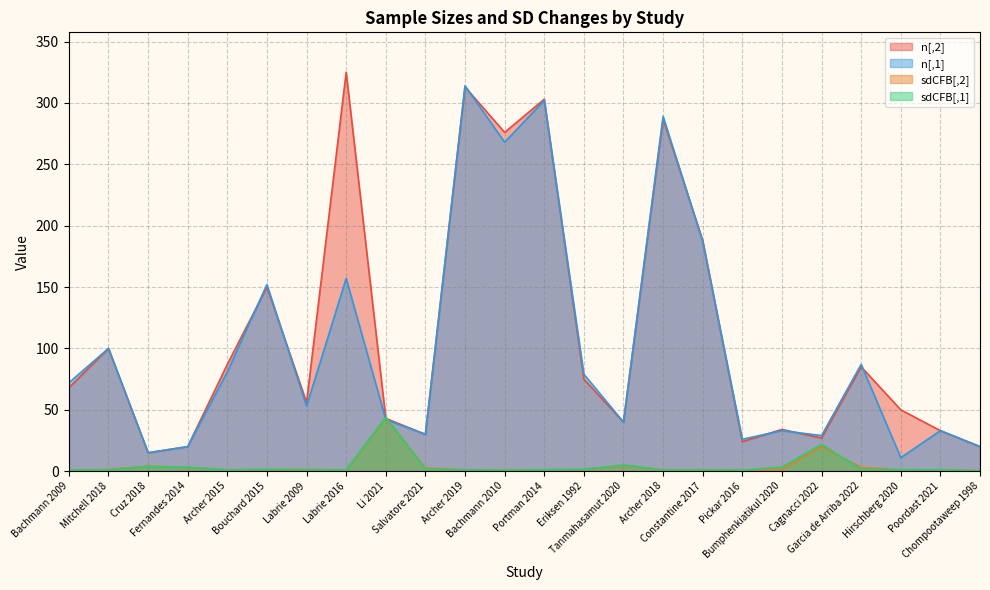

At how many categories does at least one series exceed 324?

1